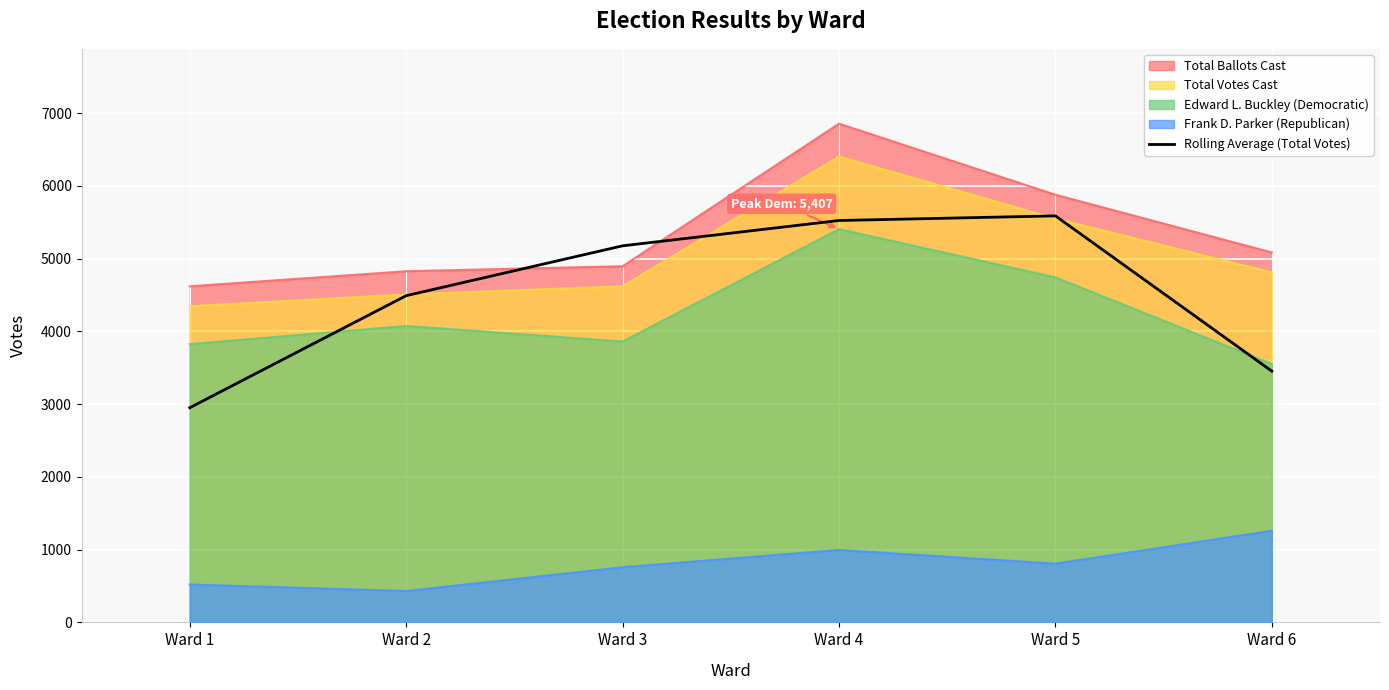

The value at Ward 6 is 4549.5. True or false?

False